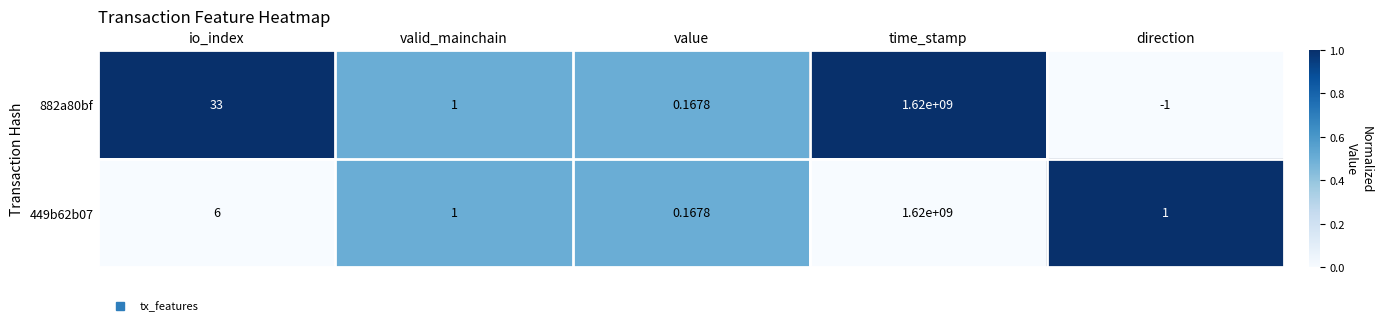

How many values in the 882a80bf series are below 1?

2